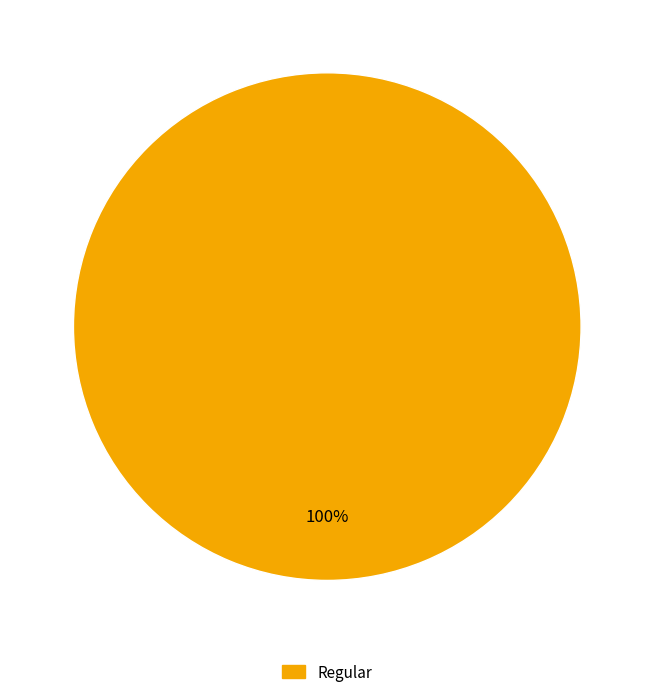

Count the number of slices in the pie.

1